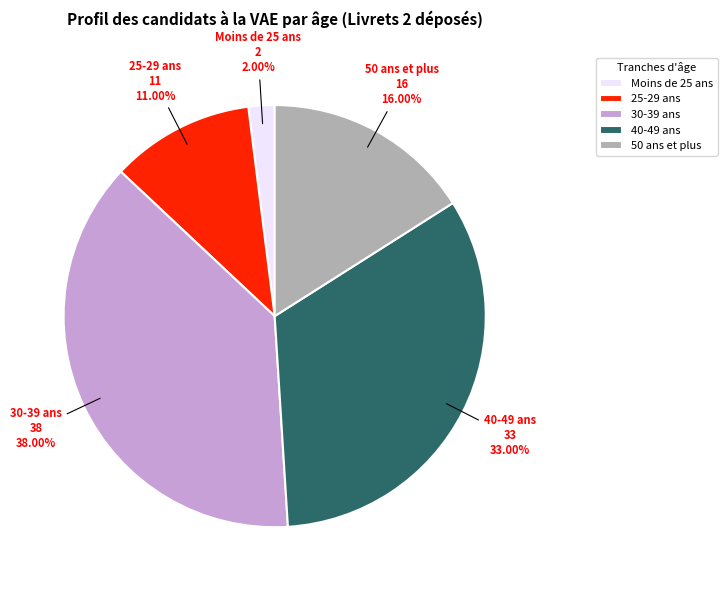

Is there a majority slice in this chart?

No